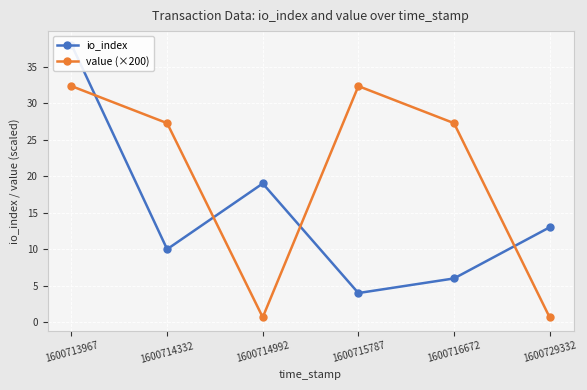

How many data points in io_index are less than 13?

3